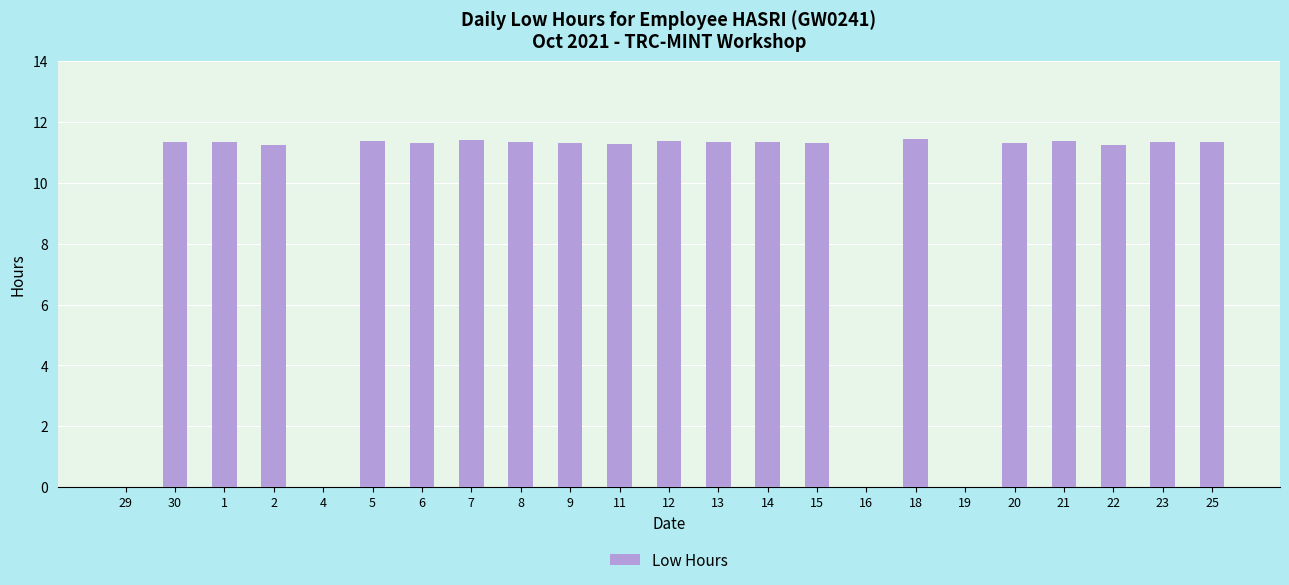

Where does the data first go above 11?

30